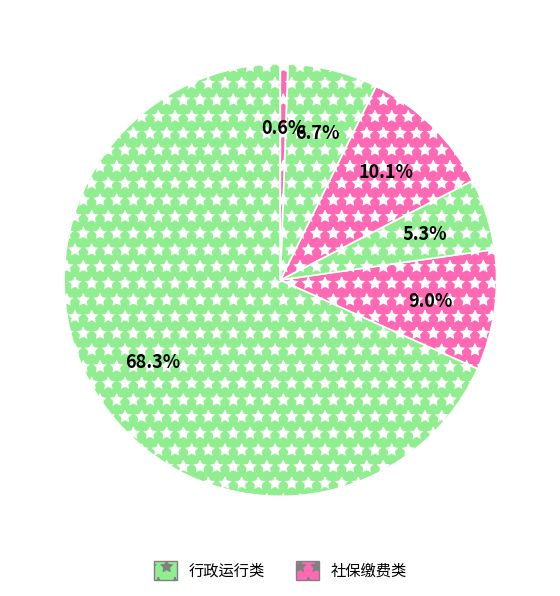

How many segments does this pie chart have?

6